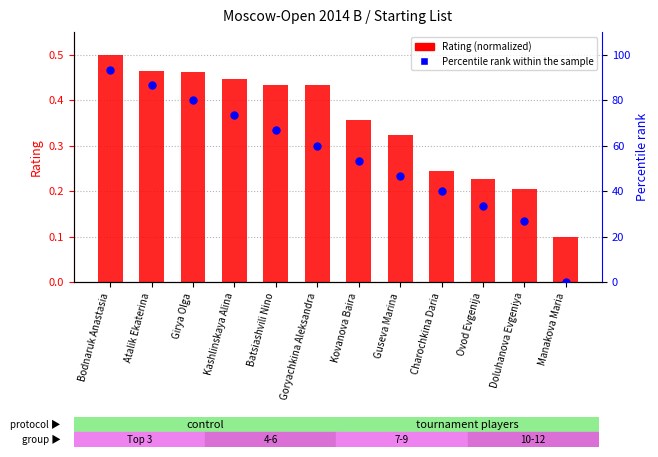

Is the value of Percentile rank within the sample at Atalik Ekaterina greater than the value of Rating (normalized) at Doluhanova Evgeniya?

Yes